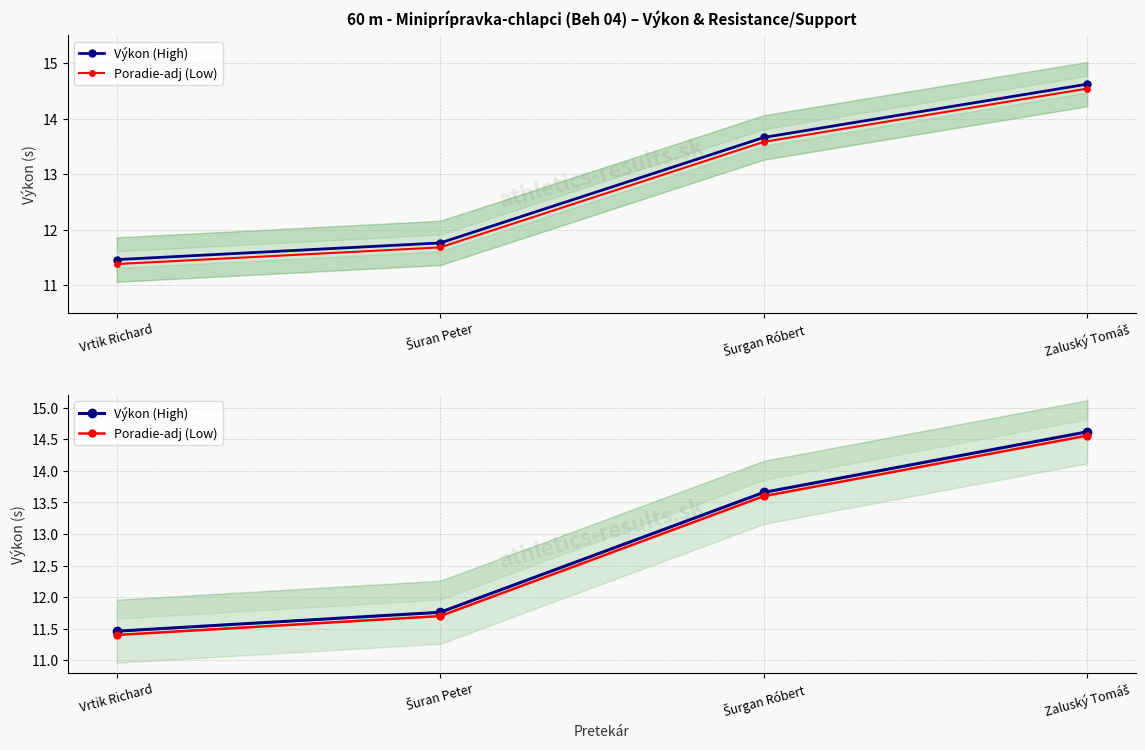

Reading left to right, what are all the values shown in this chart?

Výkon (High): 11.5	11.8	13.7	14.6
Poradie-adj (Low): 11.4	11.7	13.6	14.6